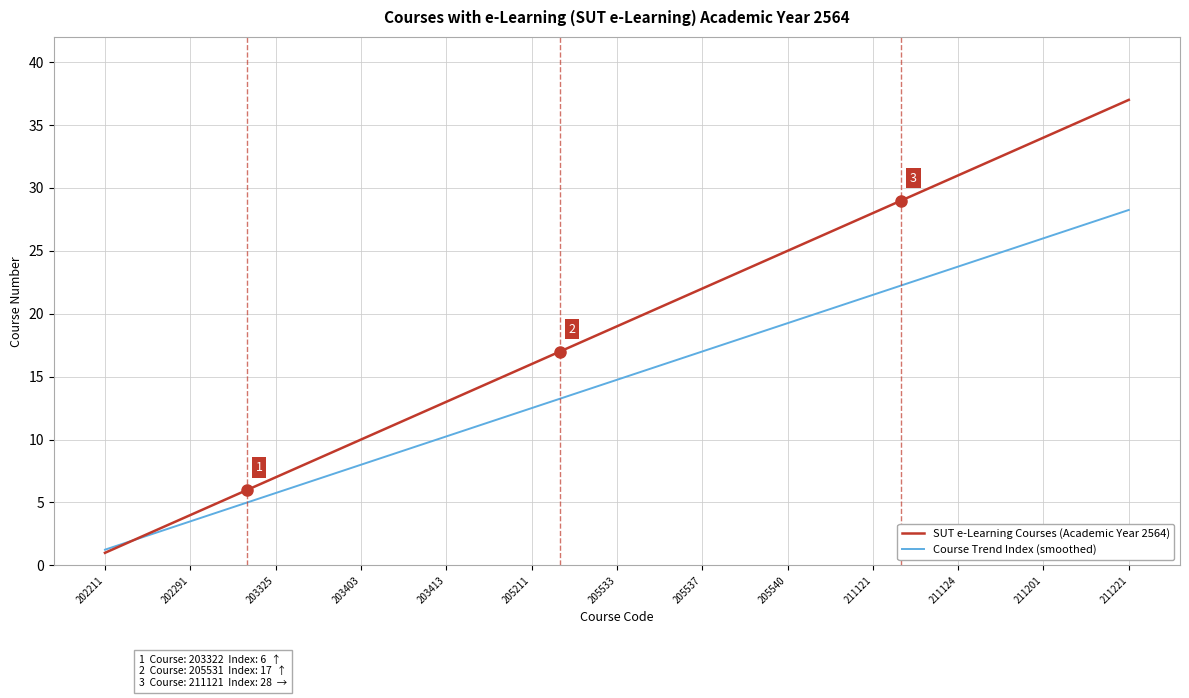

List the series in order of their peak value, lowest first.

Course Trend Index (smoothed), SUT e-Learning Courses (Academic Year 2564)